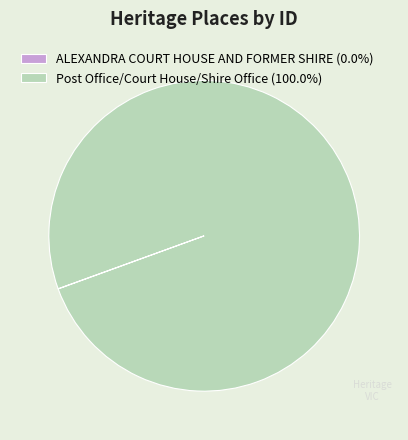

Does any single category account for the majority?

Yes